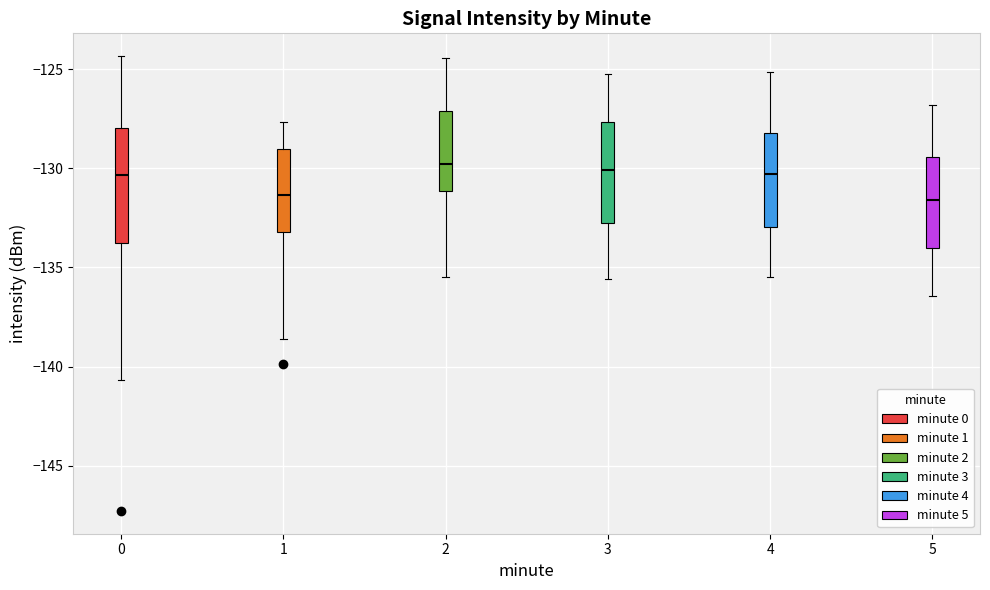

Where does the lower whisker of the box at x = 4 end on the y-axis? The values are not printed on the chart, so give them approximately, as read against the axis.

-135.5